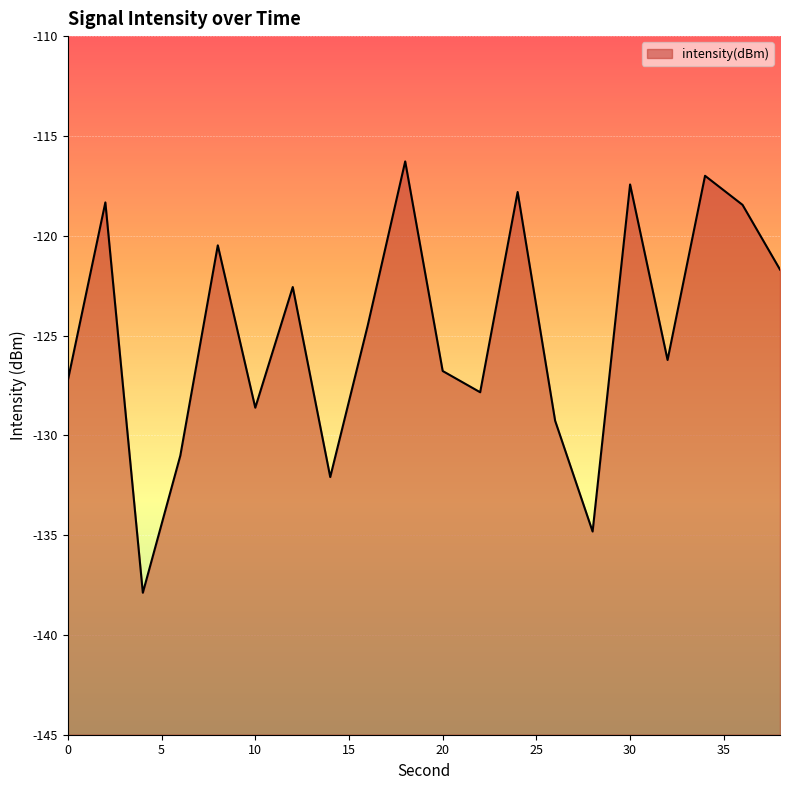

What is the value of the 10th point from the left?

-116.3